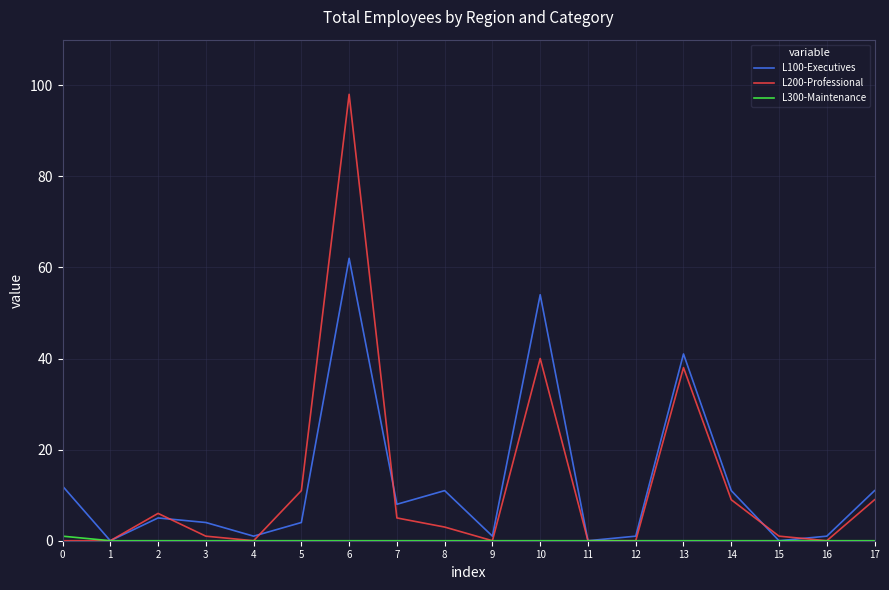

At which category is the sum across all series the highest?

6